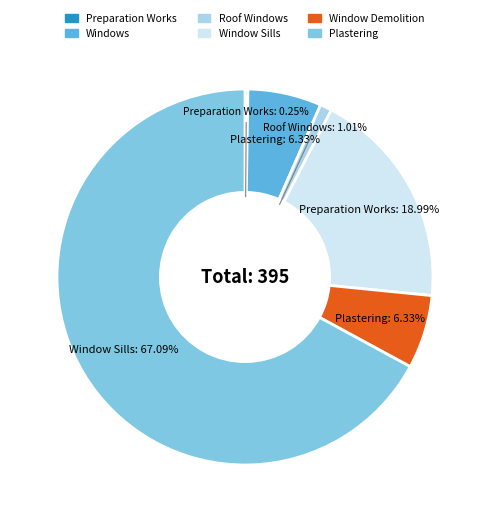

Does Window Demolition represent more than half of the total?

No